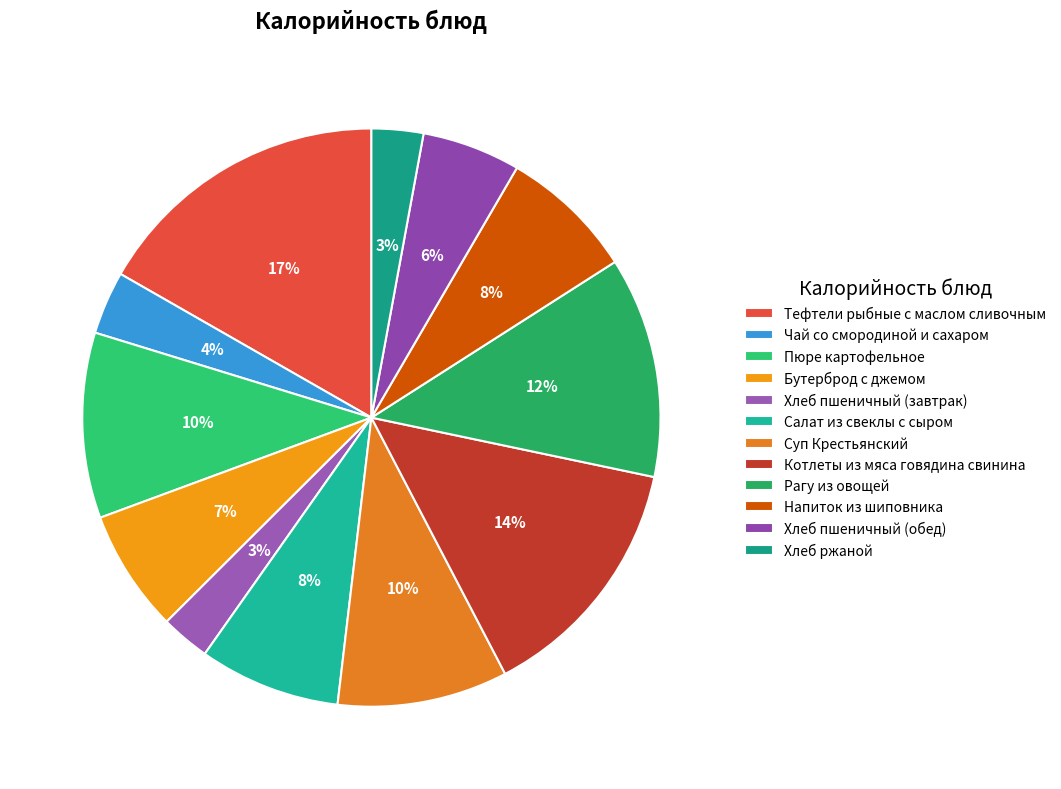

Is it true that Напиток из шиповника is 15% of the pie?

False